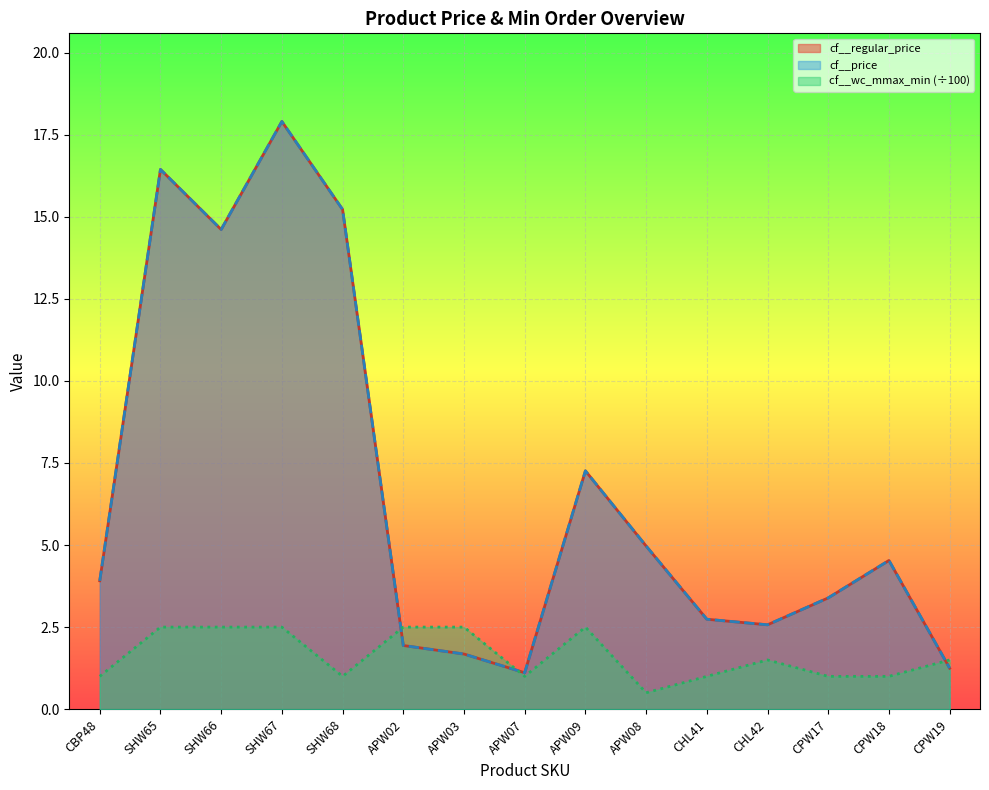

What is the value of the cf__regular_price point at the 7th from the left?

1.7